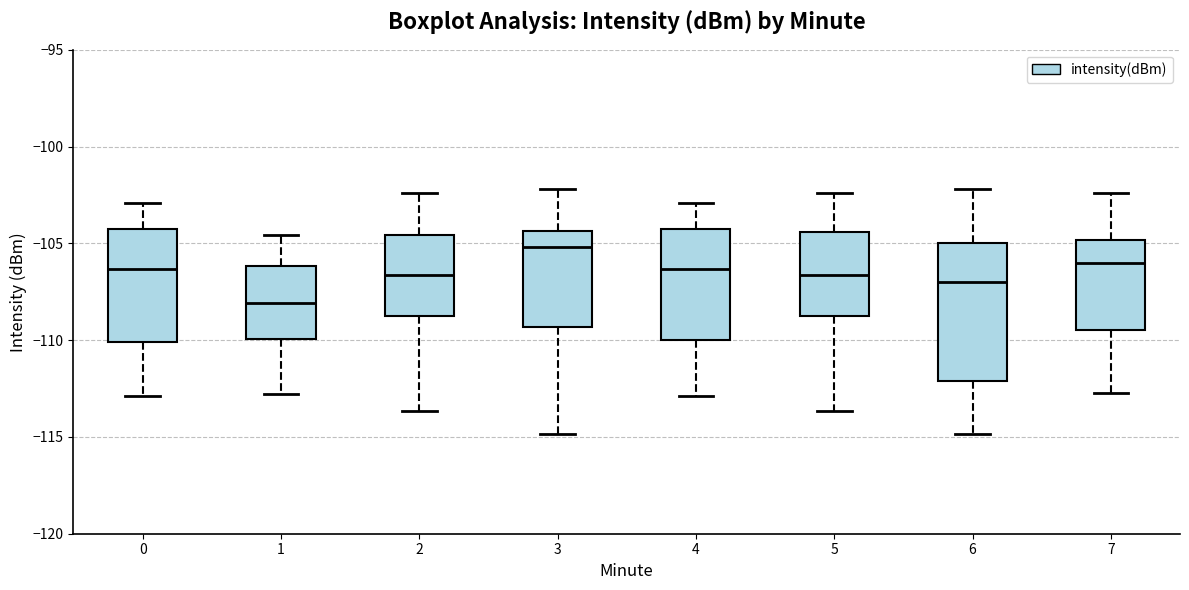

Which box has the highest median line?

3